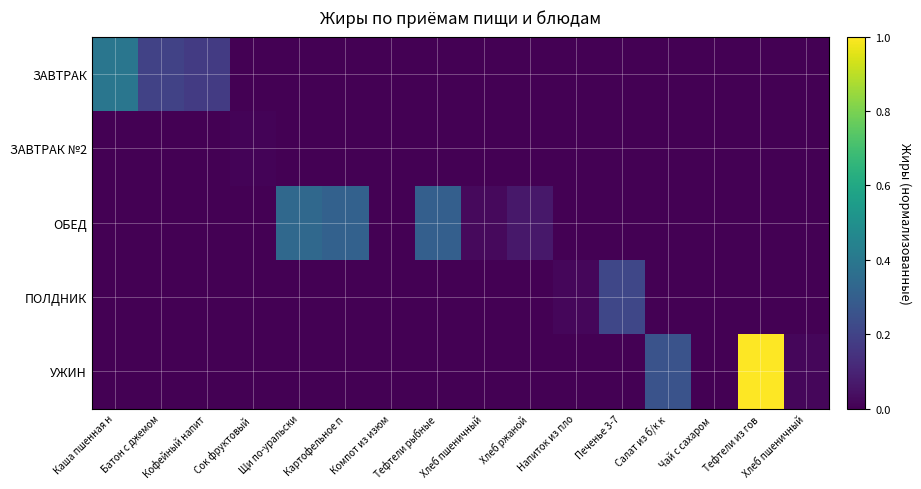

Reading left to right, what are all the values shown in this chart?

ЗАВТРАК: Каша пшенная н=0.4	Батон с джемом=0.2	Кофейный напит=0.2	Сок фруктовый =0.0	Щи по-уральски=0.0	Картофельное п=0.0	Компот из изюм=0.0	Тефтели рыбные=0.0	Хлеб пшеничный=0.0	Хлеб ржаной=0.0	Напиток из пло=0.0	Печенье 3-7=0.0	Салат из б/к к=0.0	Чай с сахаром =0.0	Тефтели из гов=0.0	Хлеб пшеничный=0.0
ЗАВТРАК №2: Каша пшенная н=0.0	Батон с джемом=0.0	Кофейный напит=0.0	Сок фруктовый =0.0	Щи по-уральски=0.0	Картофельное п=0.0	Компот из изюм=0.0	Тефтели рыбные=0.0	Хлеб пшеничный=0.0	Хлеб ржаной=0.0	Напиток из пло=0.0	Печенье 3-7=0.0	Салат из б/к к=0.0	Чай с сахаром =0.0	Тефтели из гов=0.0	Хлеб пшеничный=0.0
ОБЕД: Каша пшенная н=0.0	Батон с джемом=0.0	Кофейный напит=0.0	Сок фруктовый =0.0	Щи по-уральски=0.3	Картофельное п=0.3	Компот из изюм=0.0	Тефтели рыбные=0.3	Хлеб пшеничный=0.0	Хлеб ржаной=0.1	Напиток из пло=0.0	Печенье 3-7=0.0	Салат из б/к к=0.0	Чай с сахаром =0.0	Тефтели из гов=0.0	Хлеб пшеничный=0.0
ПОЛДНИК: Каша пшенная н=0.0	Батон с джемом=0.0	Кофейный напит=0.0	Сок фруктовый =0.0	Щи по-уральски=0.0	Картофельное п=0.0	Компот из изюм=0.0	Тефтели рыбные=0.0	Хлеб пшеничный=0.0	Хлеб ржаной=0.0	Напиток из пло=0.0	Печенье 3-7=0.2	Салат из б/к к=0.0	Чай с сахаром =0.0	Тефтели из гов=0.0	Хлеб пшеничный=0.0
УЖИН: Каша пшенная н=0.0	Батон с джемом=0.0	Кофейный напит=0.0	Сок фруктовый =0.0	Щи по-уральски=0.0	Картофельное п=0.0	Компот из изюм=0.0	Тефтели рыбные=0.0	Хлеб пшеничный=0.0	Хлеб ржаной=0.0	Напиток из пло=0.0	Печенье 3-7=0.0	Салат из б/к к=0.3	Чай с сахаром =0.0	Тефтели из гов=1.0	Хлеб пшеничный=0.0